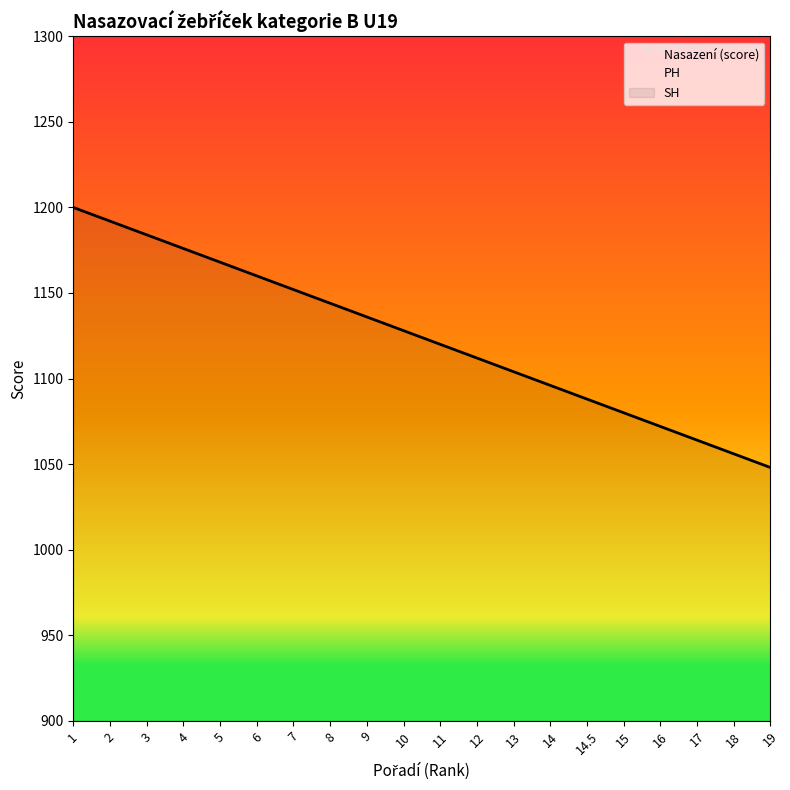

What is the difference between the second highest and minimum values in the SH series?

18